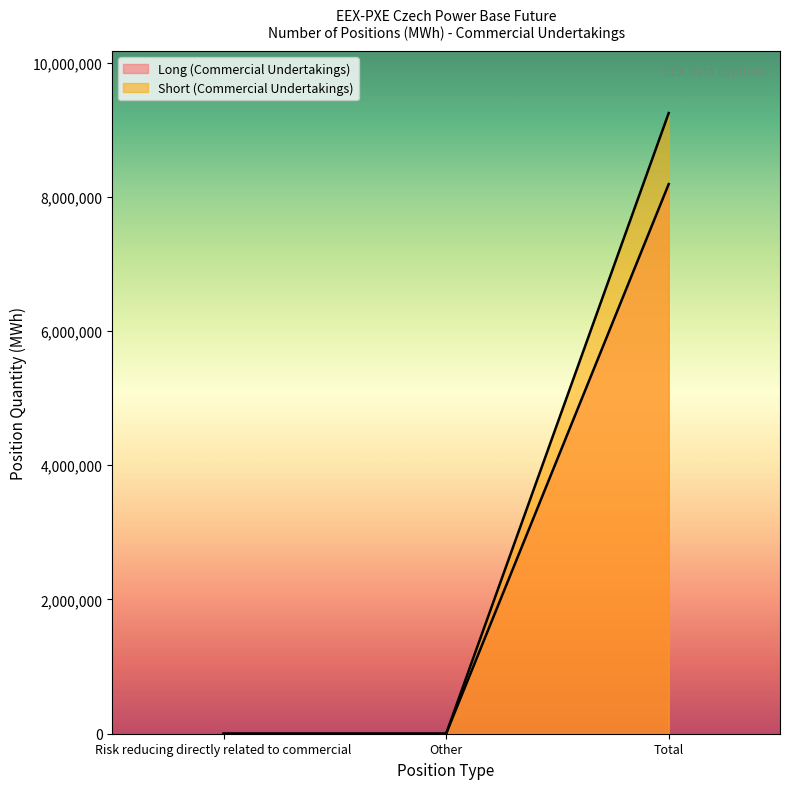

What is the label of the 2nd point from the left?

Other